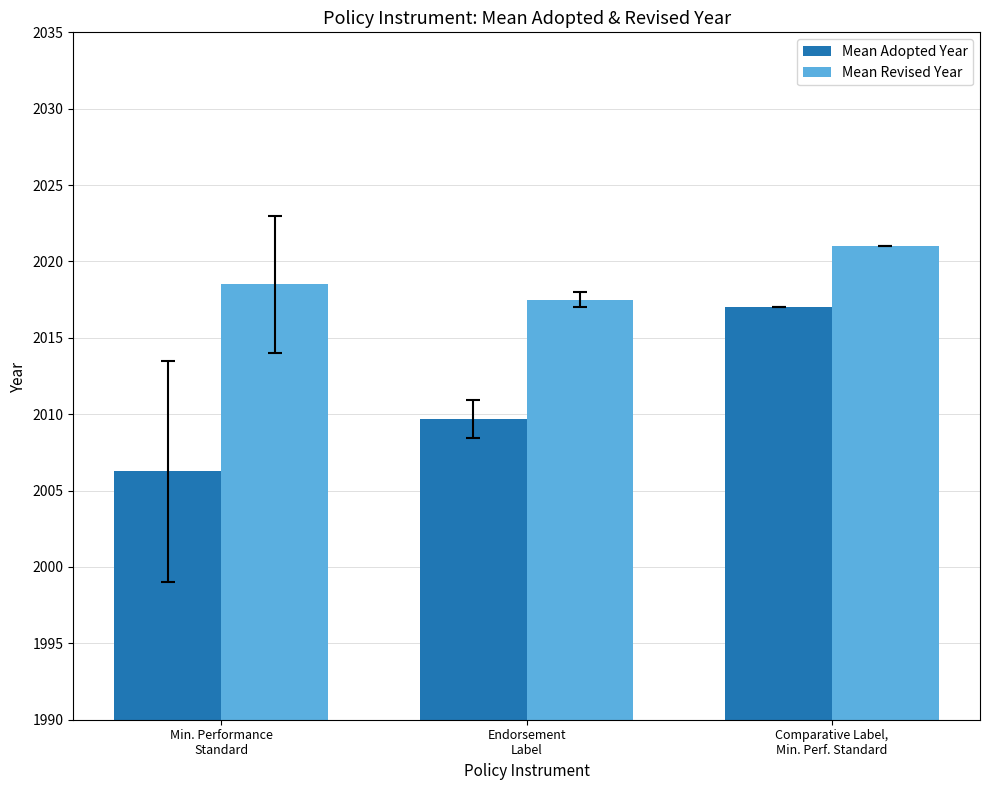

What is the label of the 2nd bar from the right?

Endorsement
Label